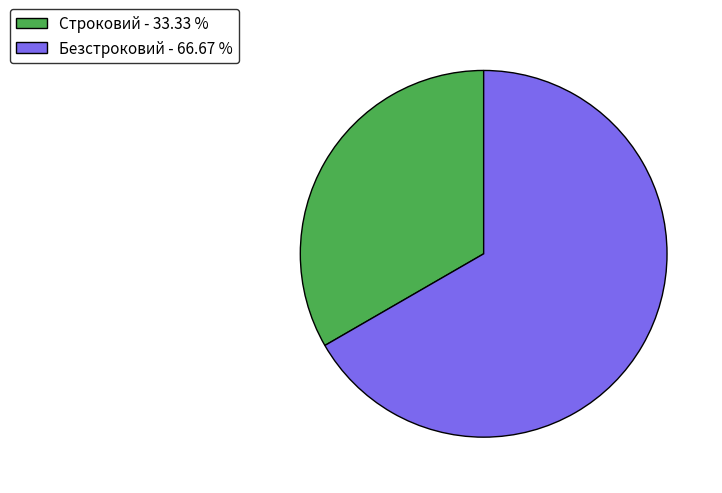

Between Строковий - 33.33 % and Безстроковий - 66.67 %, which is larger?

Безстроковий - 66.67 %